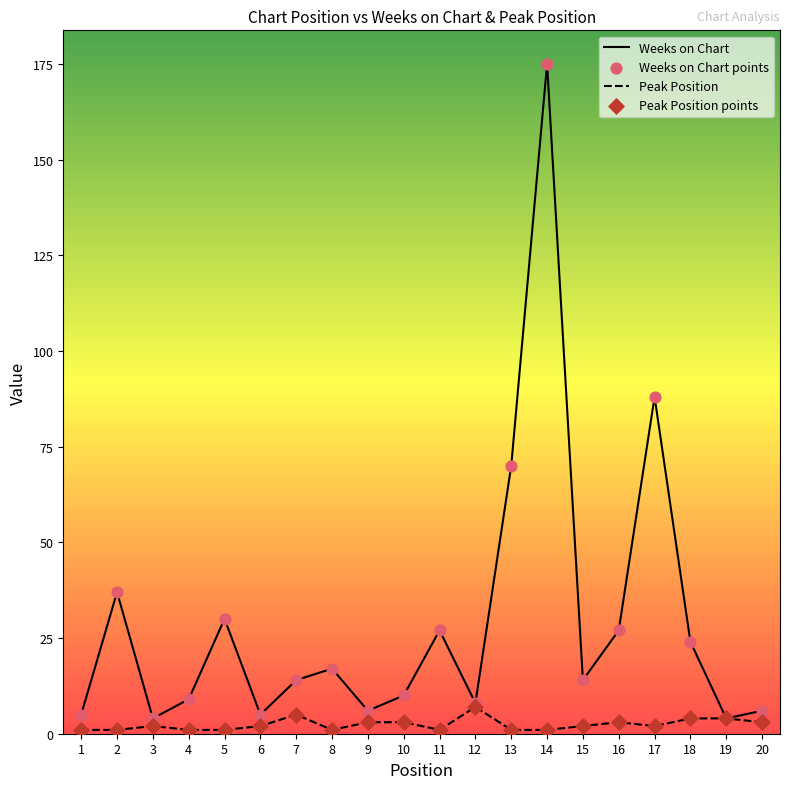

Between 14 and 17, which series saw the biggest shift?

Weeks on Chart